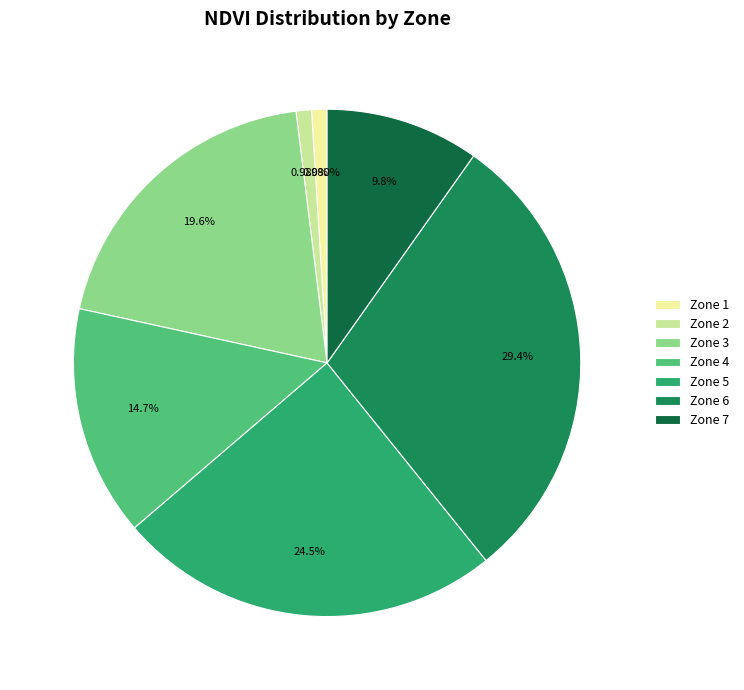

What percentage do Zone 4 and Zone 6 together represent?

44.1%